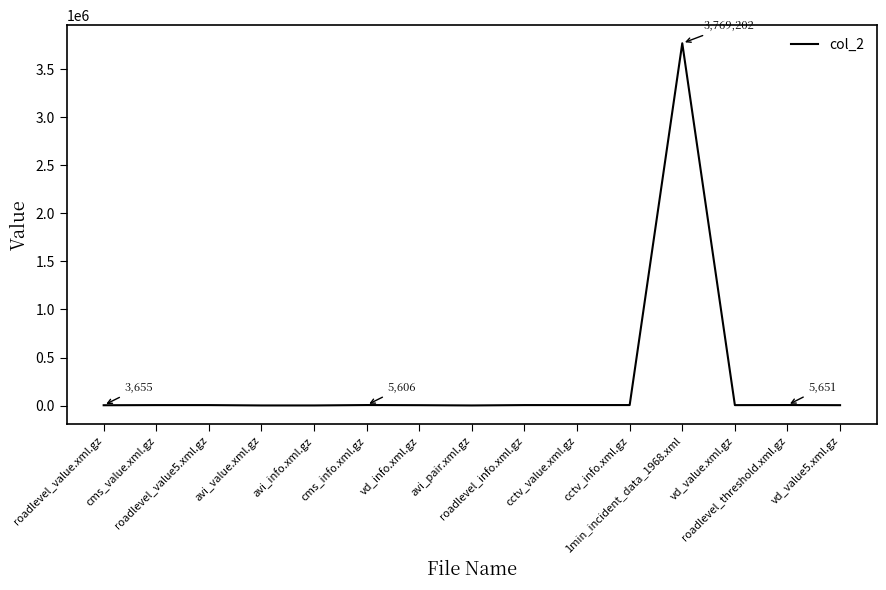

Count the number of categories in the chart.

15